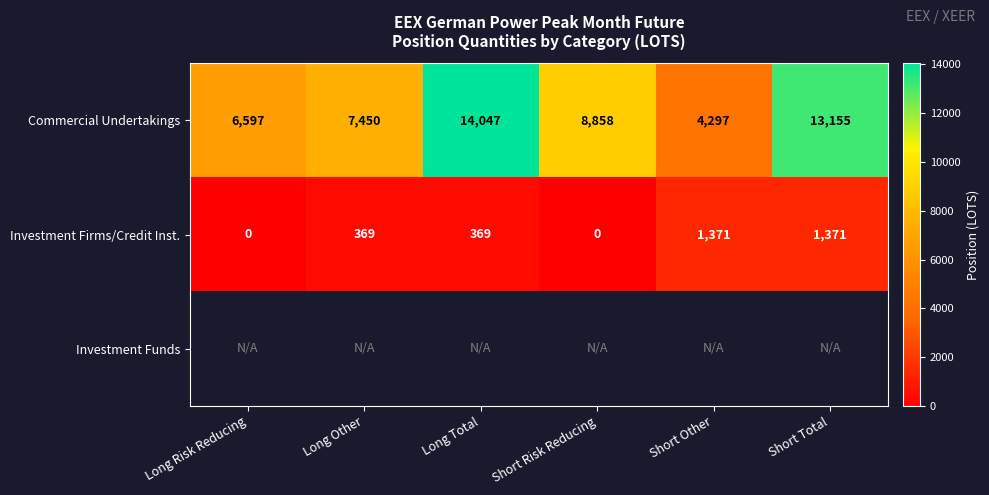

The value of Commercial Undertakings at Long Risk Reducing is 6597. True or false?

True